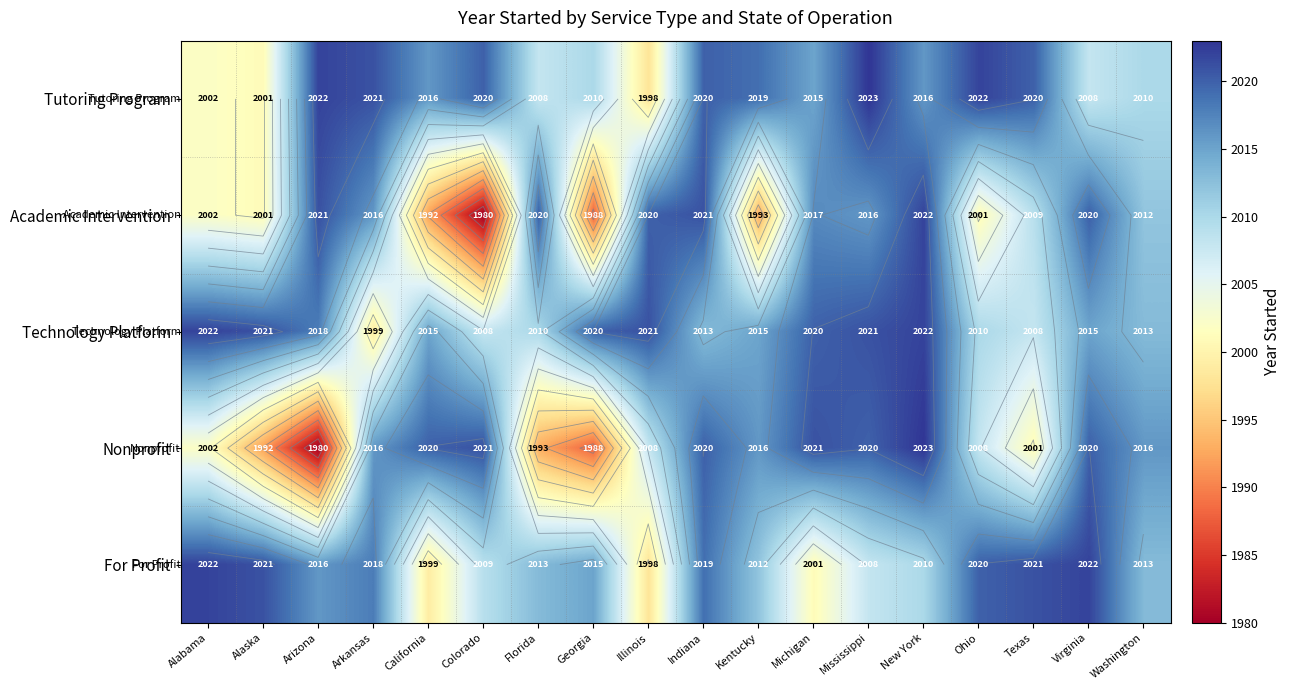

What is the difference between the highest and lowest values at Florida?

27